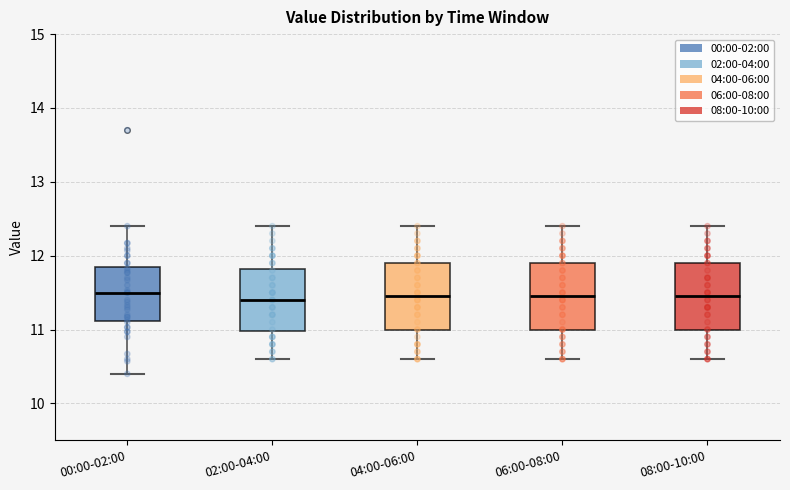

Where is the lower edge of the box for 04:00-06:00 on the y-axis? The values are not printed on the chart, so give them approximately, as read against the axis.

11.0